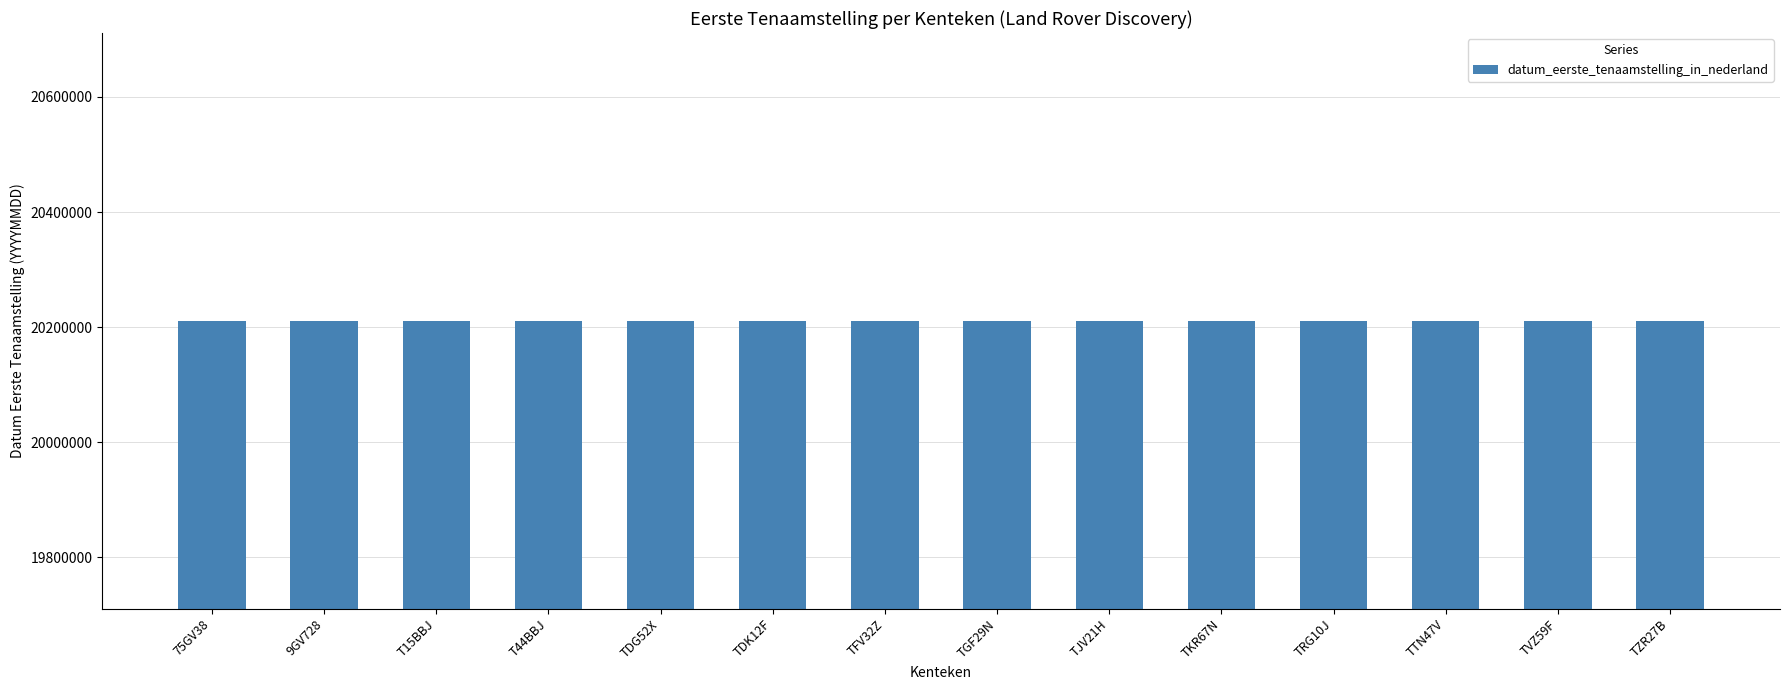

True or false: the data shows 34957213 at T44BBJ.

False